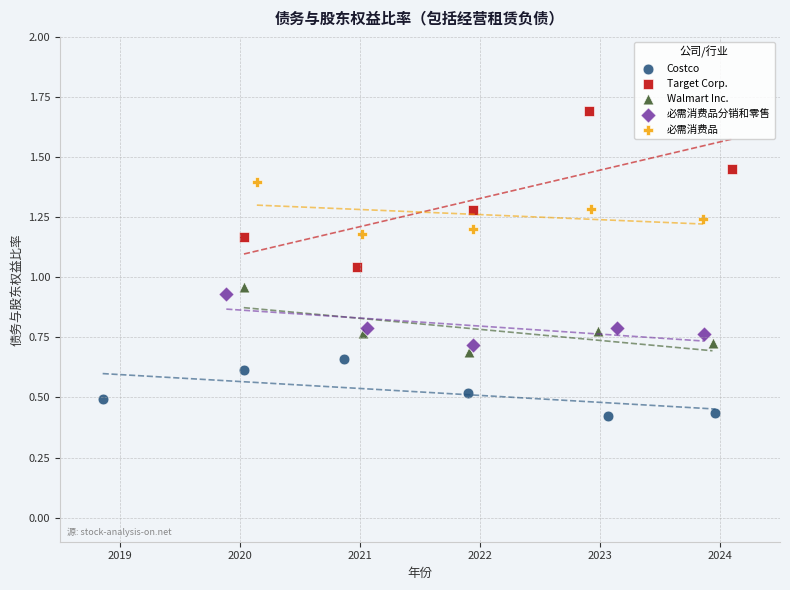

Which series reaches the maximum Y coordinate?

Target Corp.